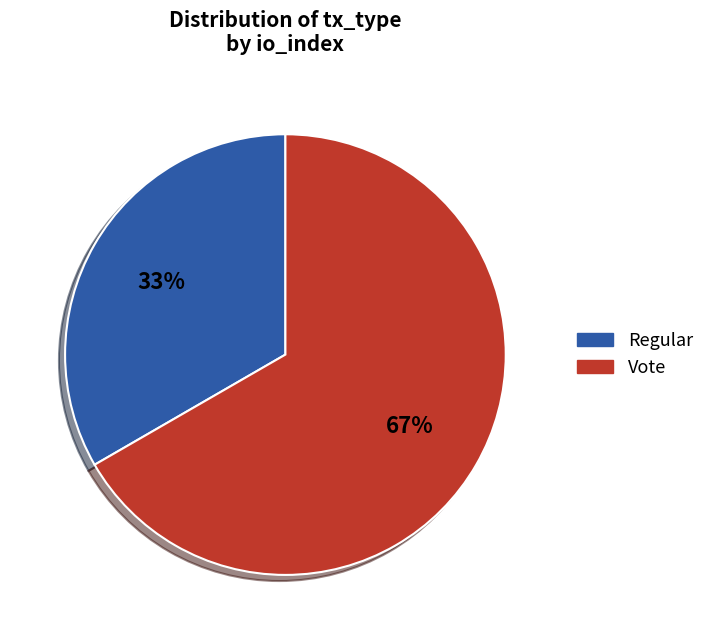

Is it true that Vote is 99% of the pie?

False